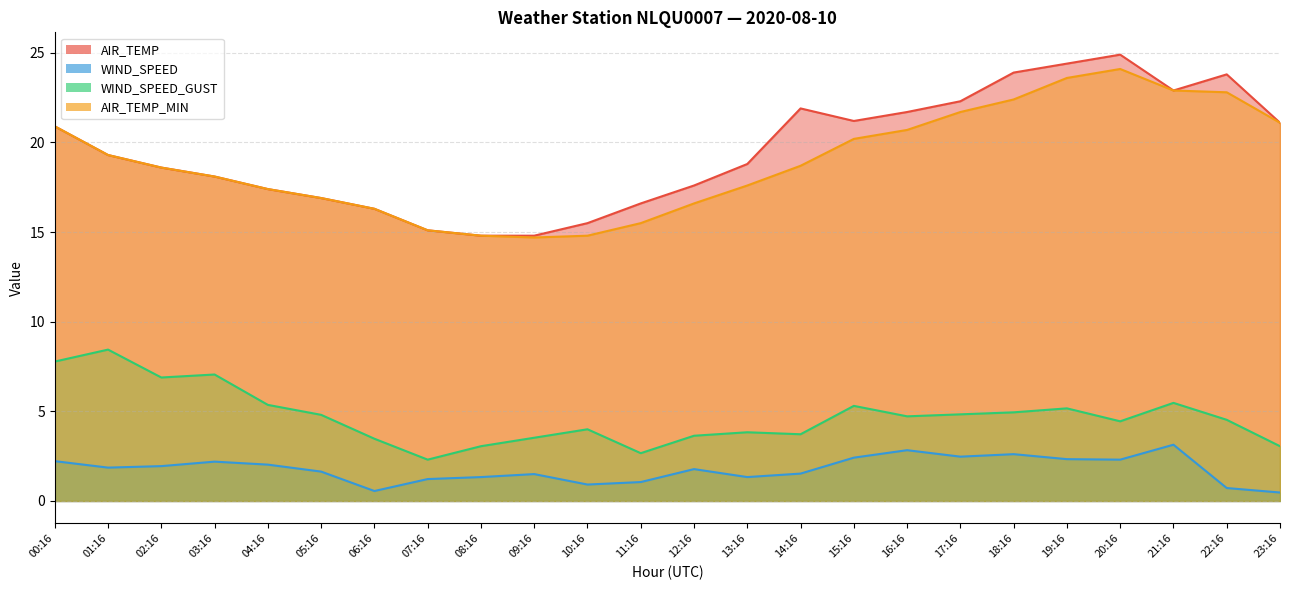

What are all the series names shown in the legend?

AIR_TEMP, WIND_SPEED, WIND_SPEED_GUST, AIR_TEMP_MIN